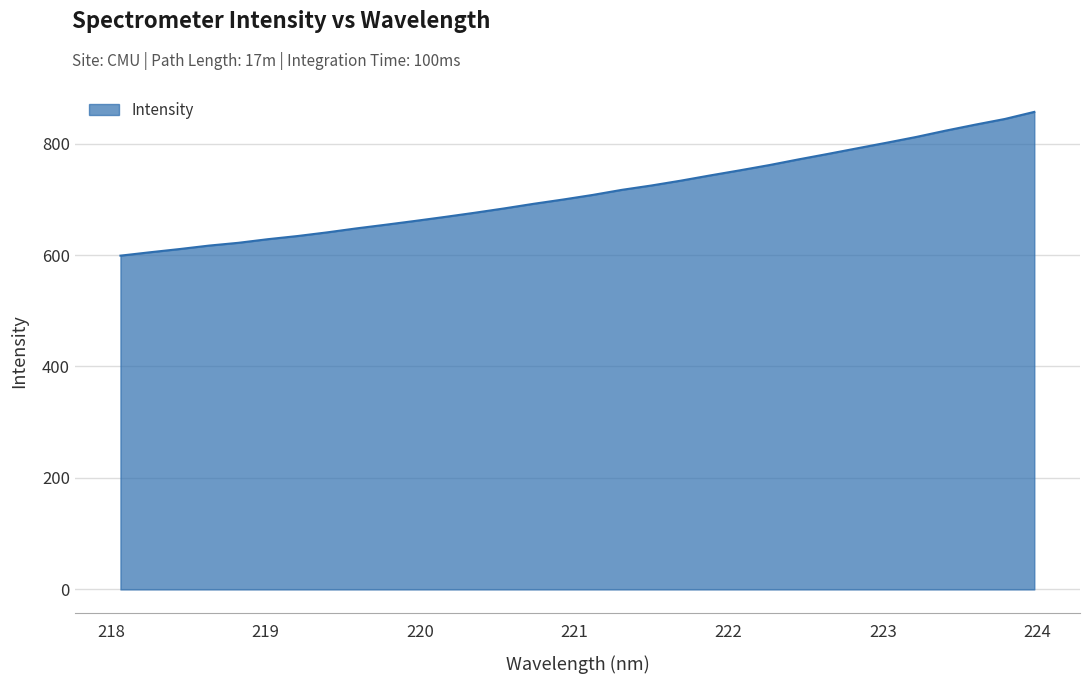

What is the minimum value shown in the chart?

598.9